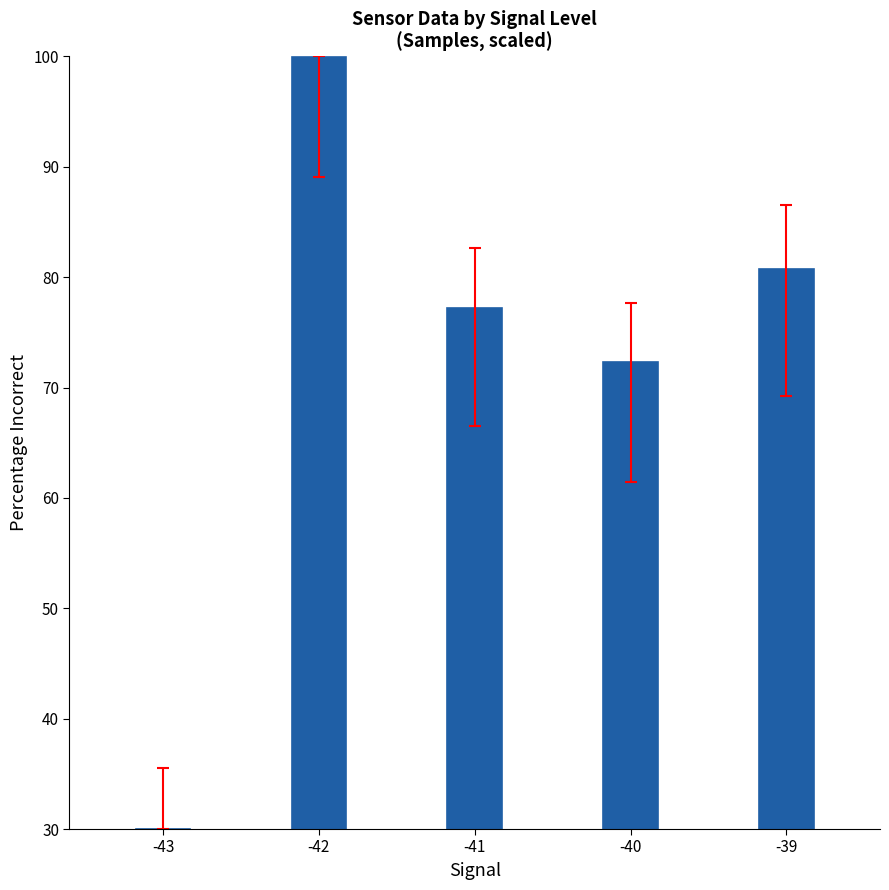

Are the bars grouped side by side (vs. stacked)?

No